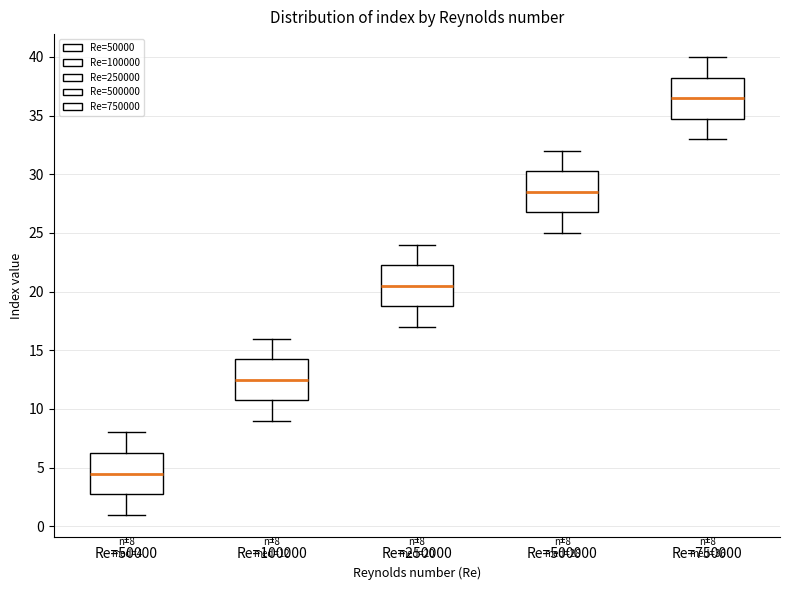

Which box has the lowest median line?

Re=50000